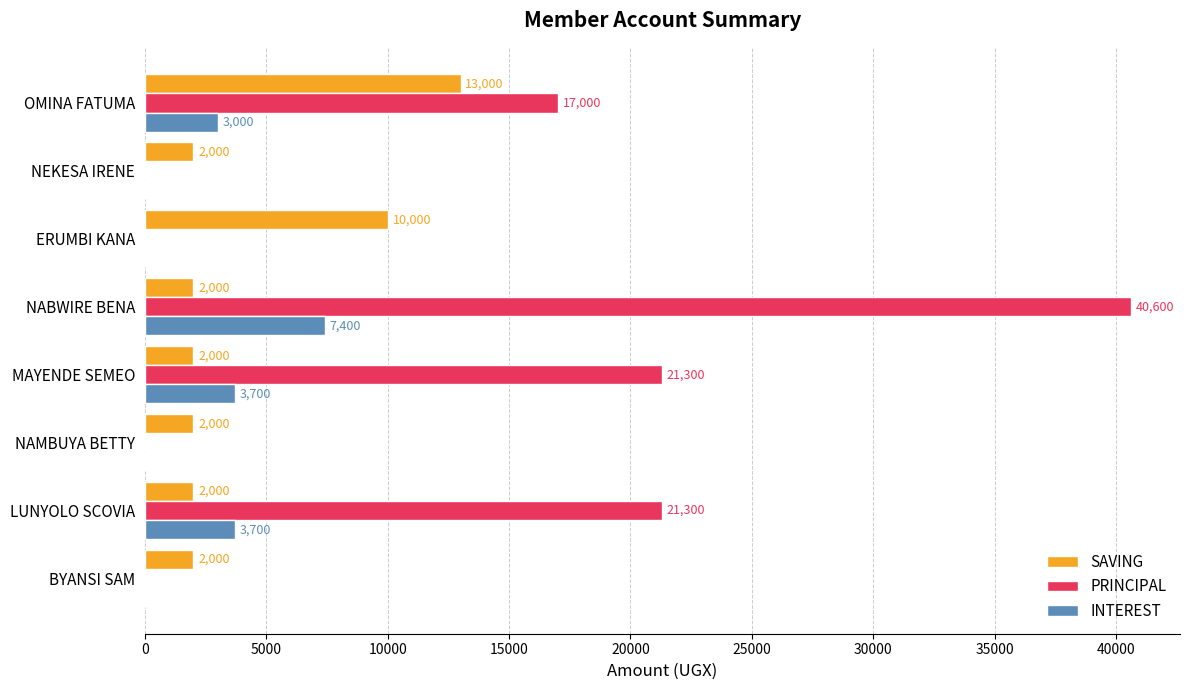

At which category is the sum across all series the highest?

NABWIRE BENA